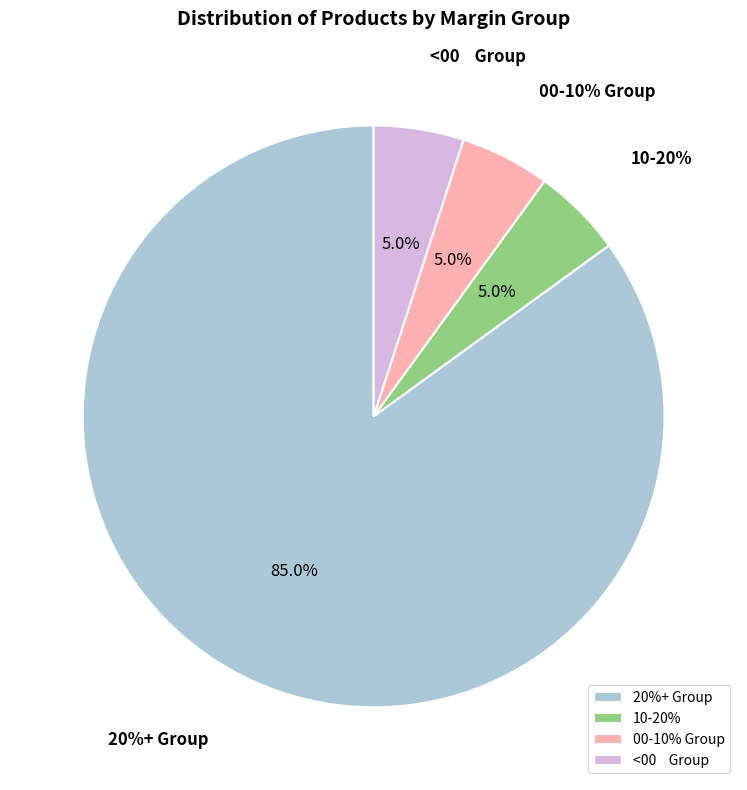

Between 10-20% and 00-10% Group, which is larger?

10-20%